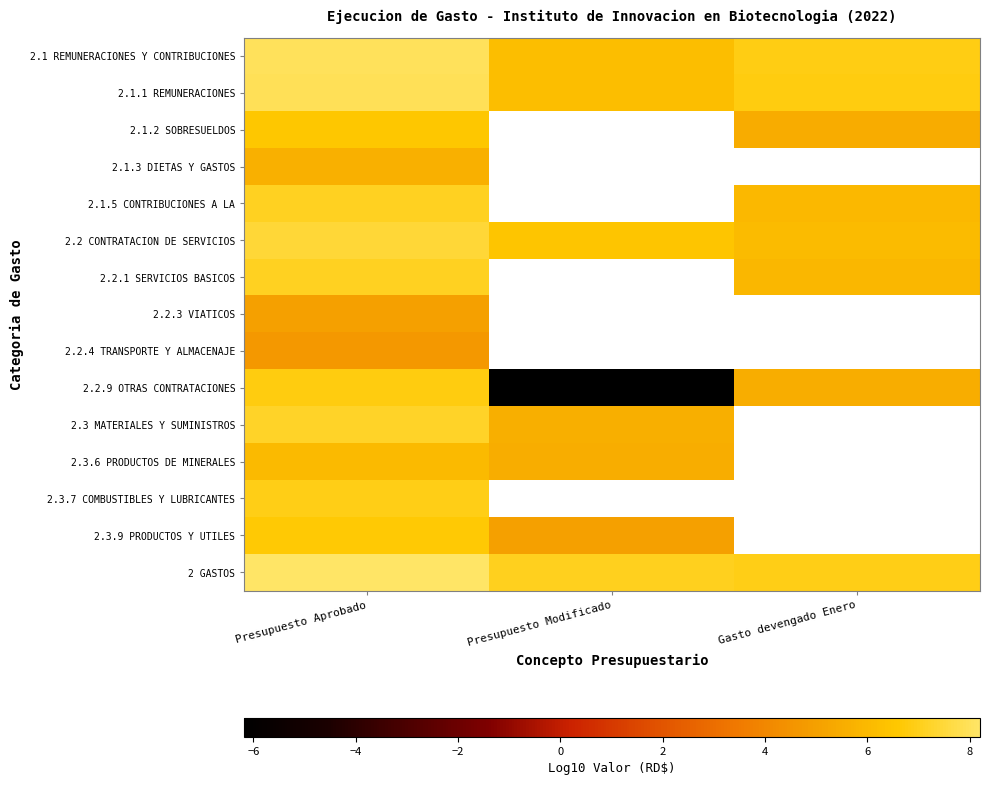

What is the lowest value of the 2.1.2 SOBRESUELDOS series?

5.5